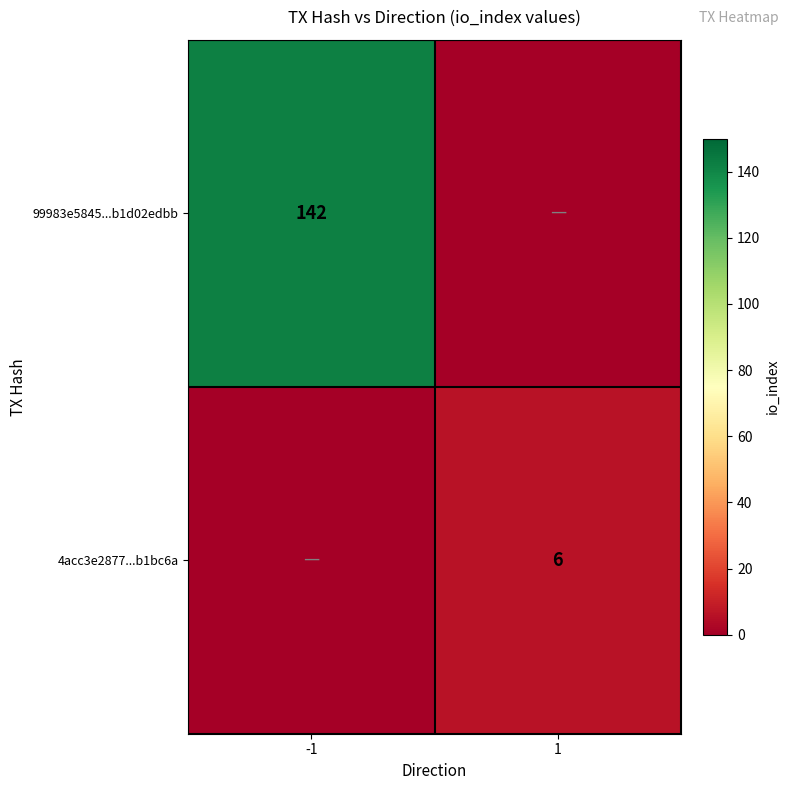

The value of 4acc3e2877...b1bc6a at 1 is 8. True or false?

False